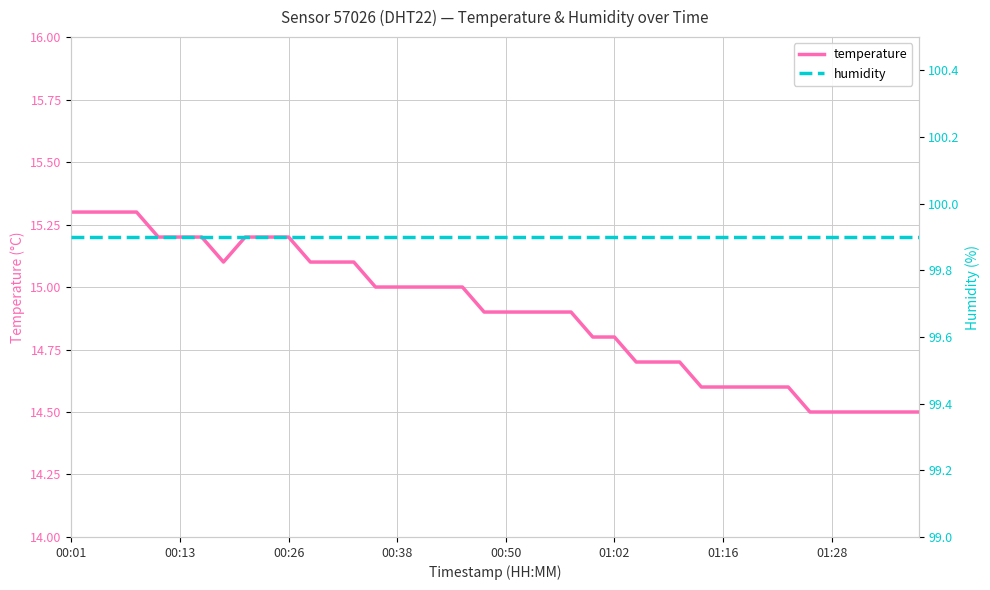

Count the number of data series in this chart.

2